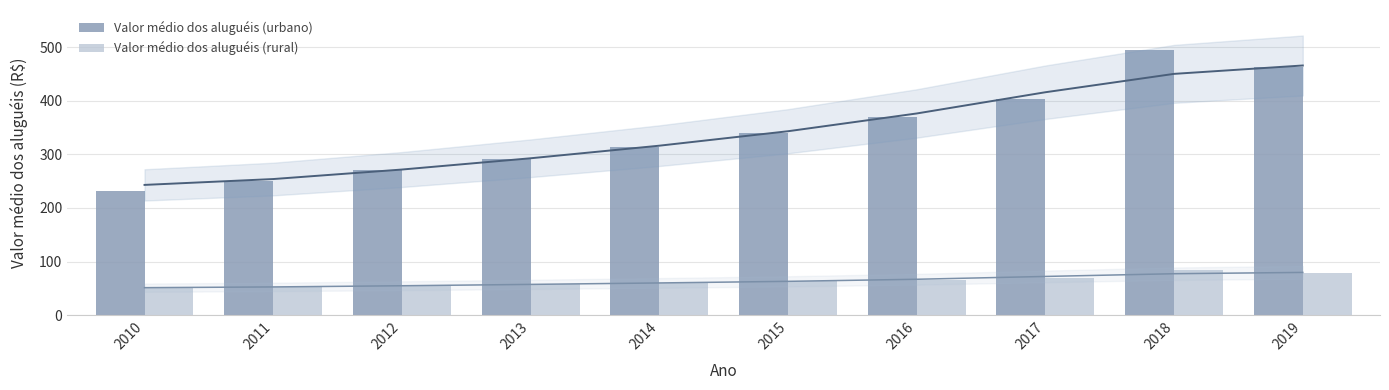

The Valor médio dos aluguéis (rural) series shows 41.8 at 2014. True or false?

False